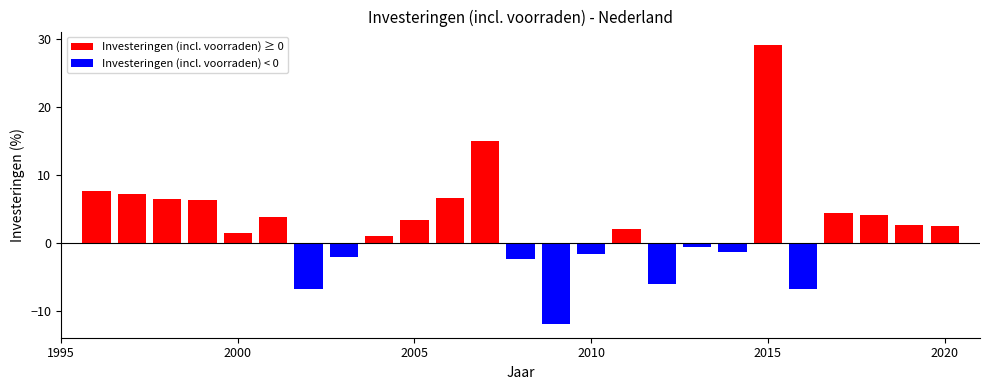

What is the value of the 18th bar from the left?

-0.6